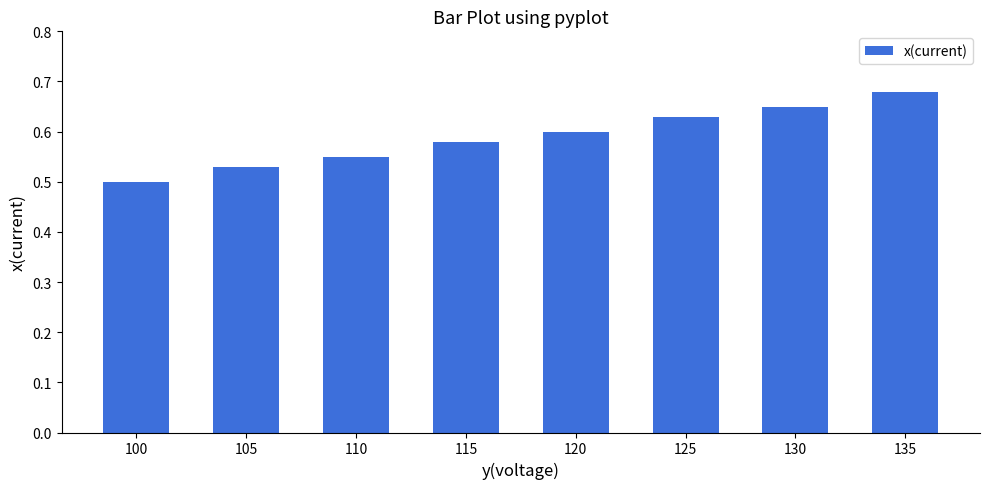

At which category does the chart reach its peak across all series?

135